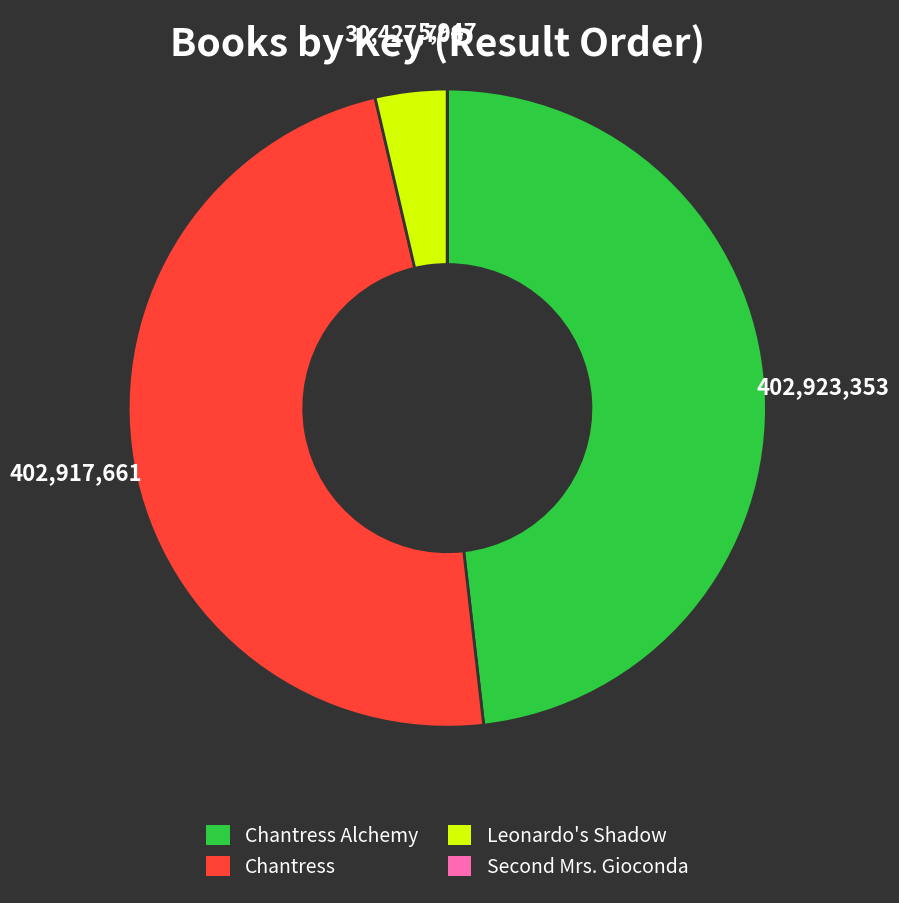

The Chantress Alchemy slice represents 34% of the pie. True or false?

False